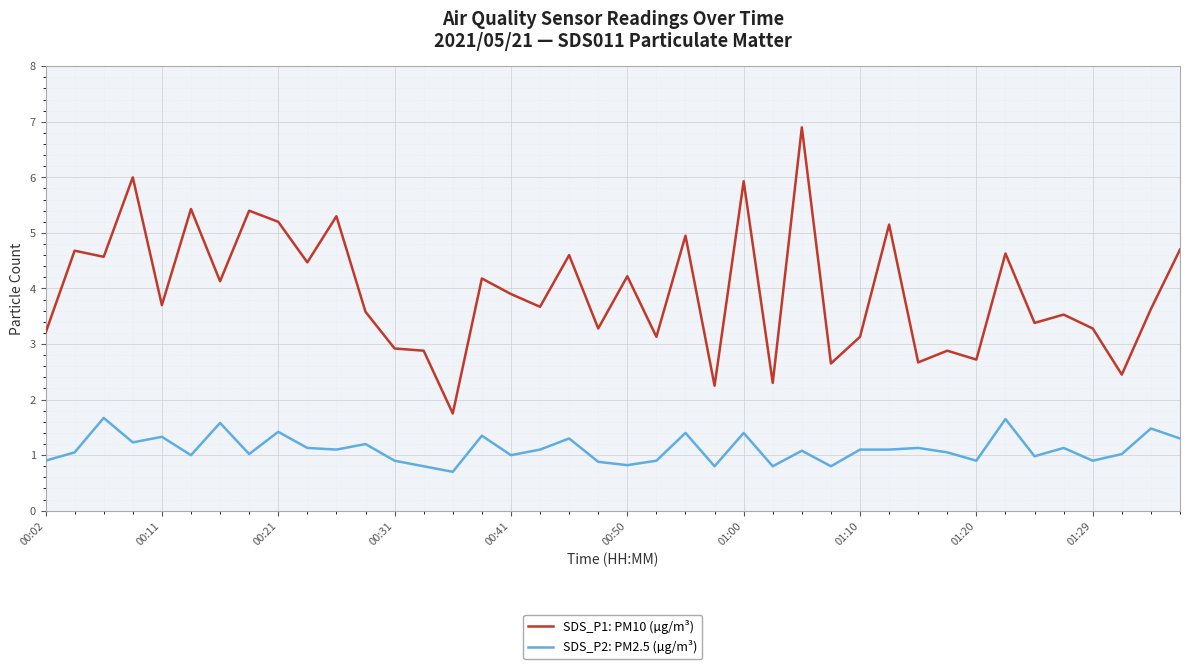

What is the sum of all SDS_P2: PM2.5 (µg/m³) values?

44.4